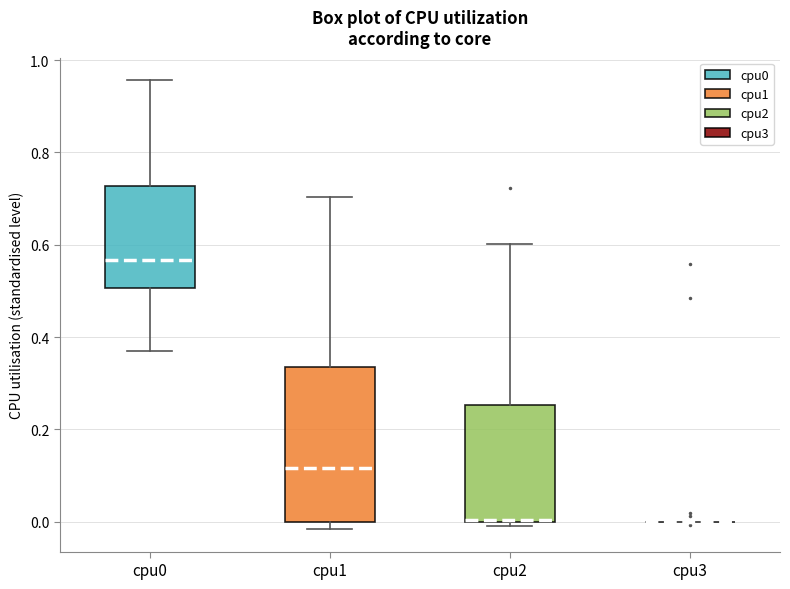

Which box is the tallest, from its lower edge to its upper edge?

cpu1